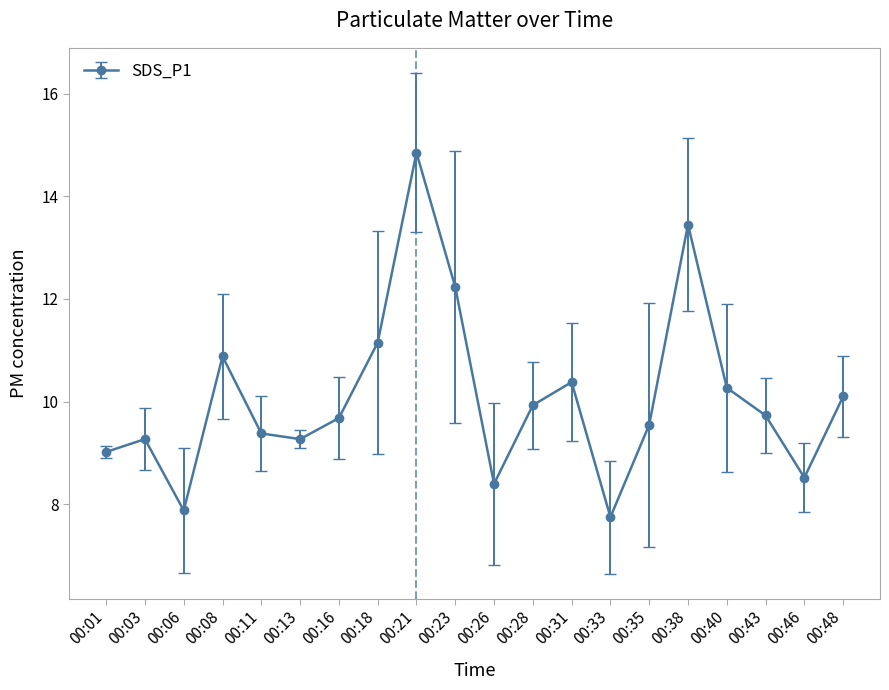

How many lines are shown in the chart?

1